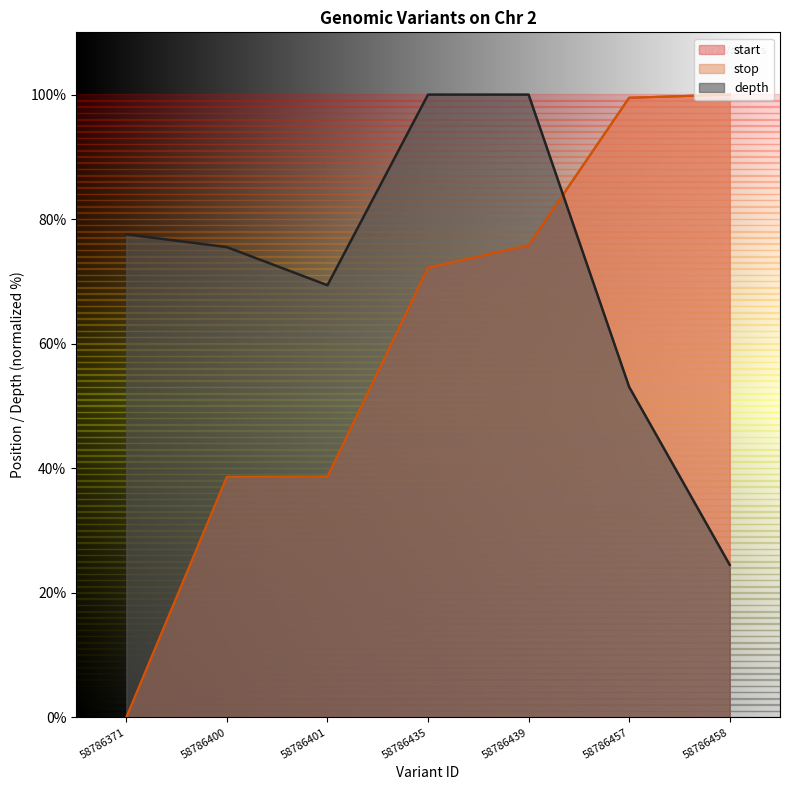

What are all the series names shown in the legend?

start, stop, depth